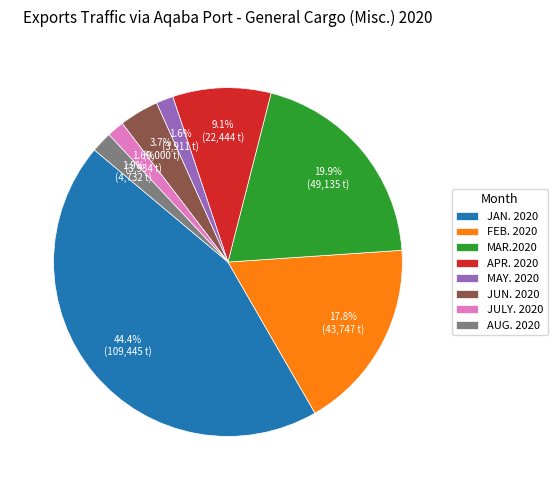

What portion of the pie excludes MAR.2020?

80.1%